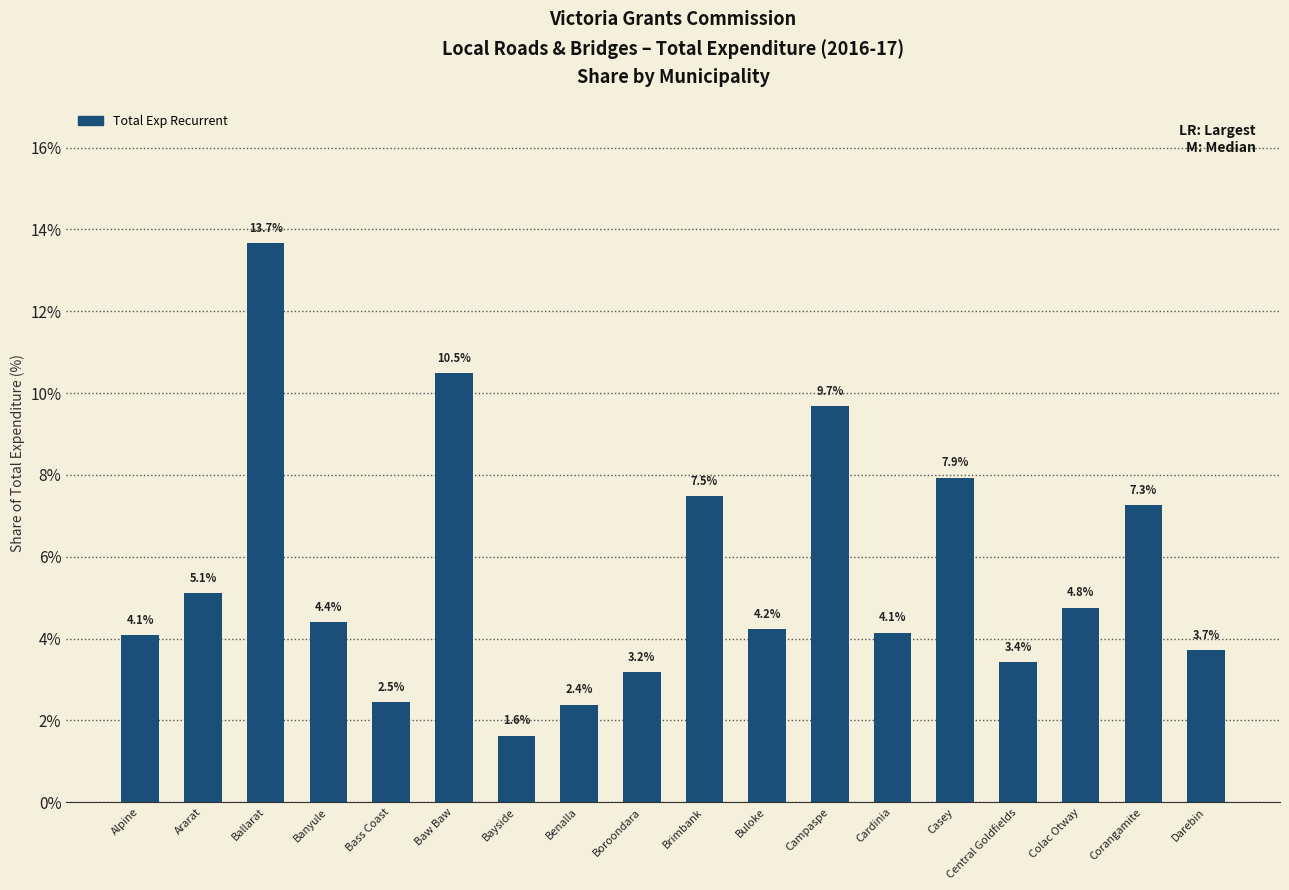

What is the minimum value shown in the chart?

1.6